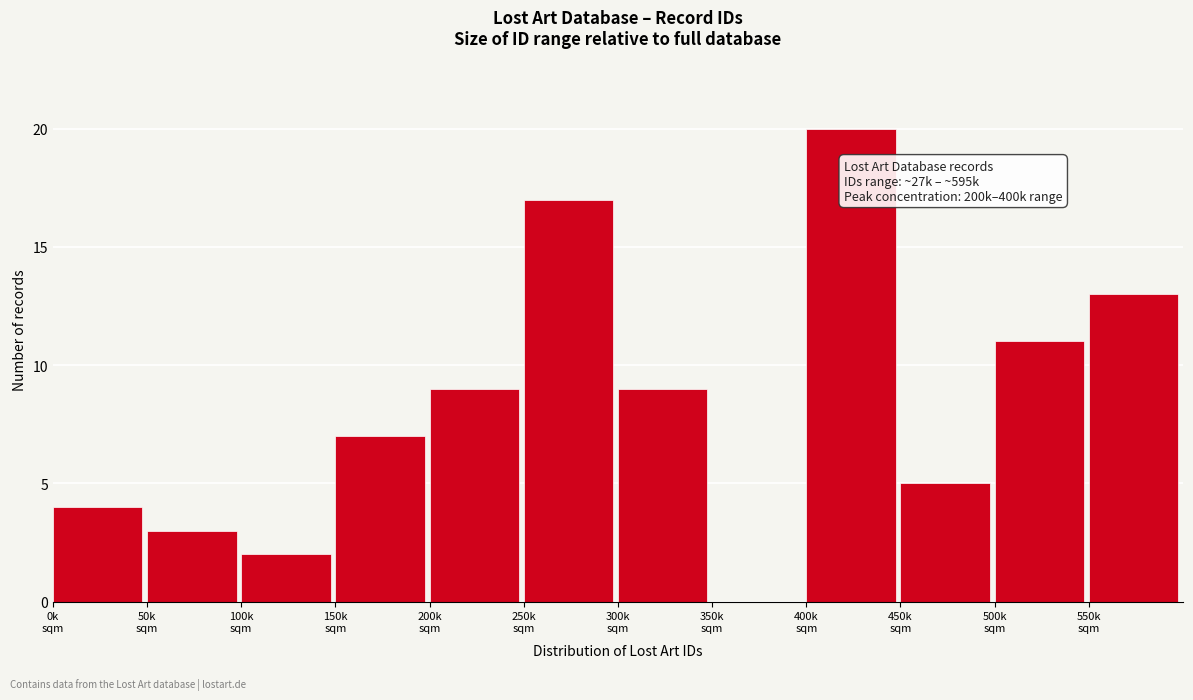

What is the greatest value displayed?

20